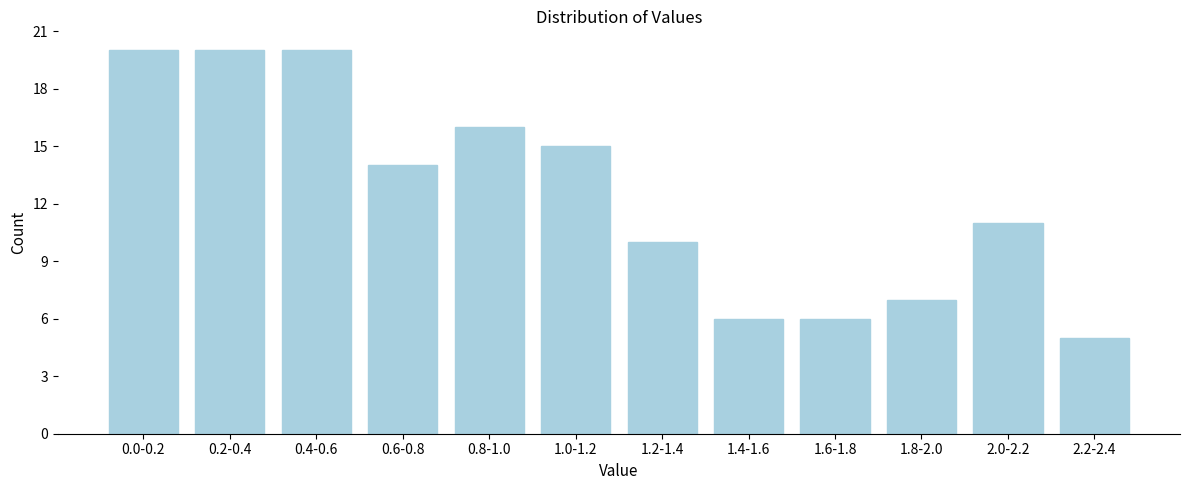

Reading left to right, extract all data points from this chart.

20	20	20	14	16	15	10	6	6	7	11	5